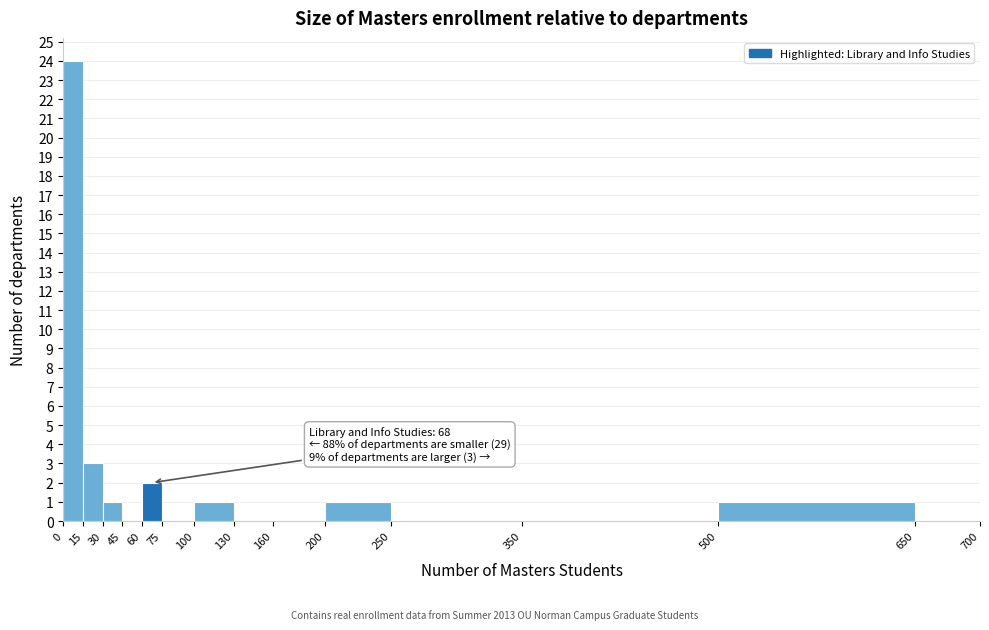

Which range on the x-axis has the tallest bar?

0 to 15